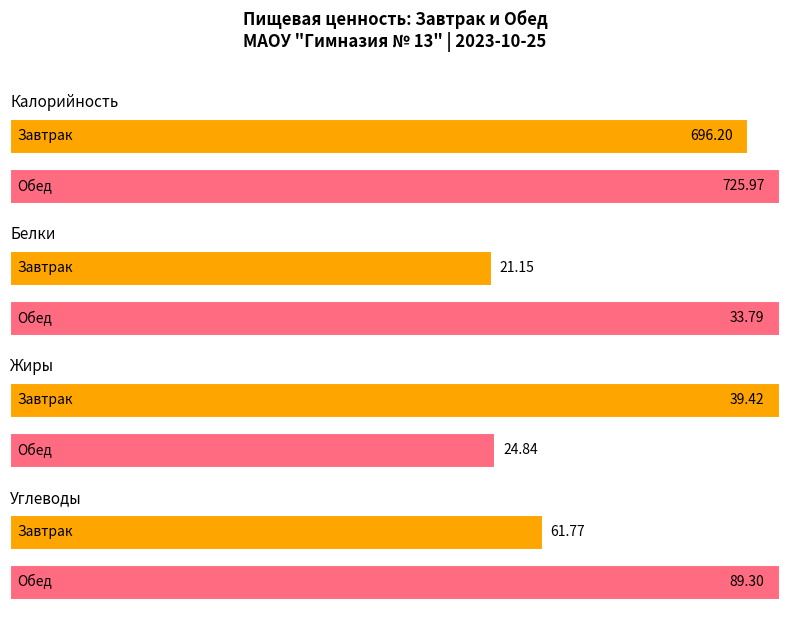

What is the minimum value for Жиры?

24.8